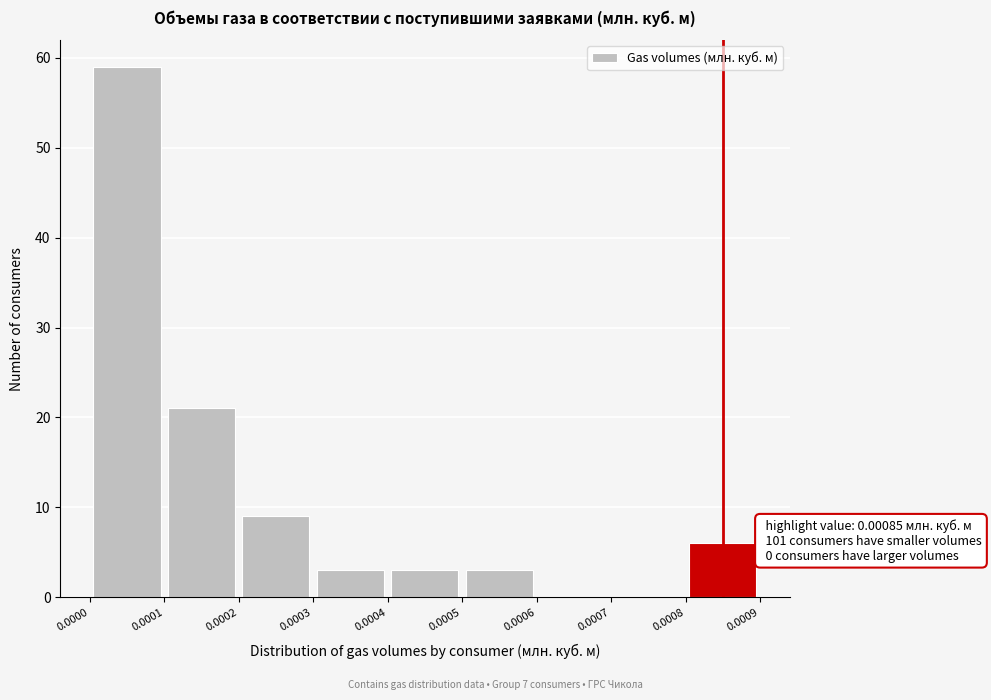

Which range on the x-axis has the tallest bar?

0.0000 to 0.0001